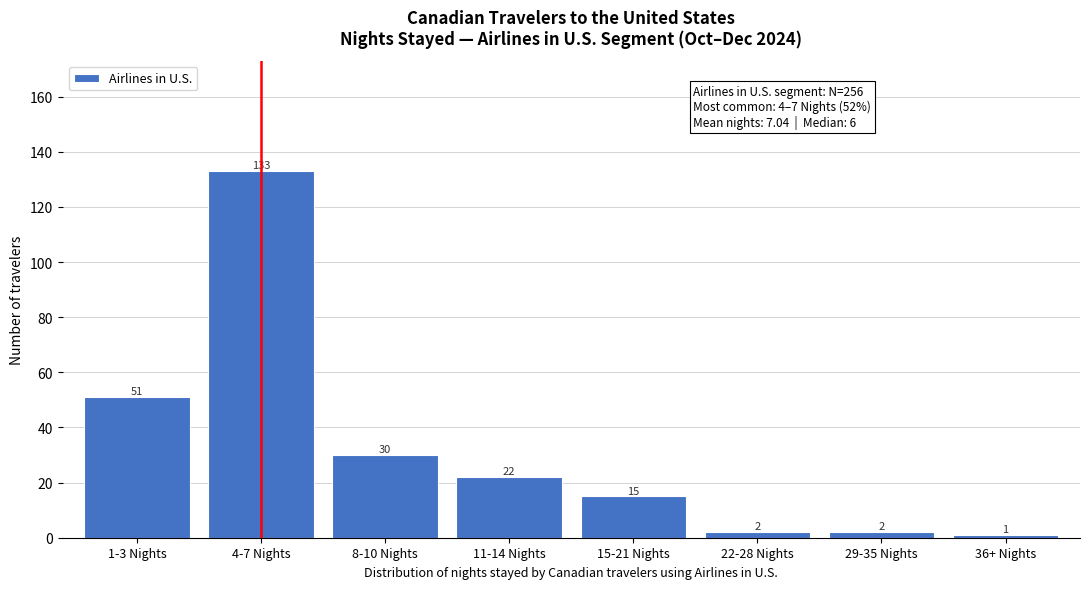

Reading left to right, list all the values displayed in this chart.

51	133	30	22	15	2	2	1